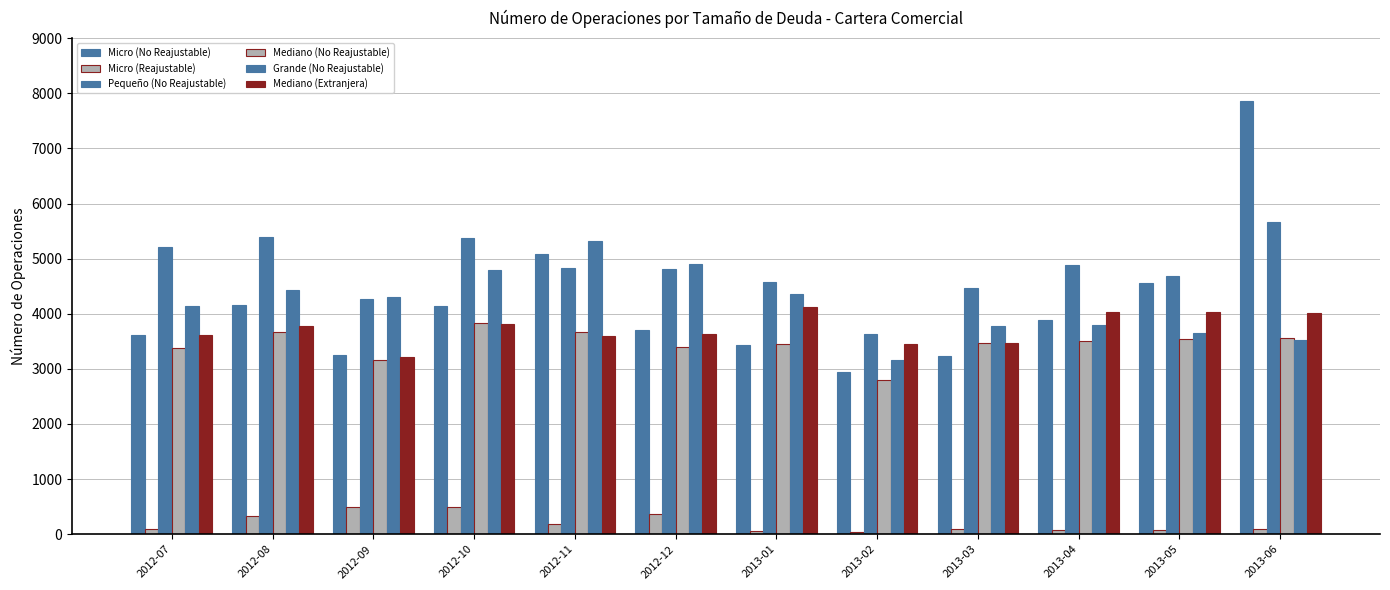

Count the number of categories in the chart.

12